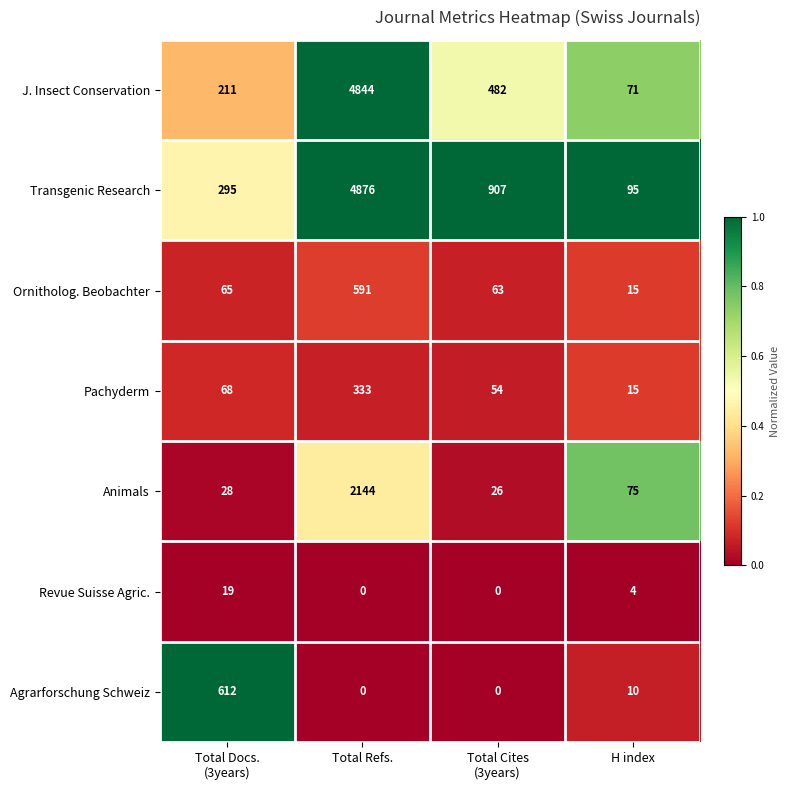

What is the spread (max minus min) of values at H index?

91